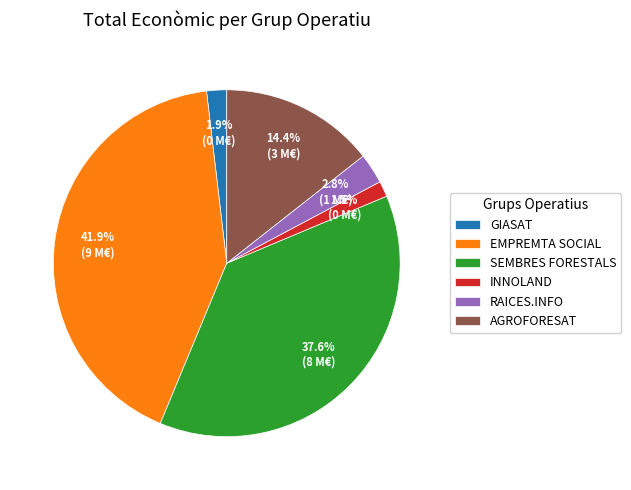

Does SEMBRES FORESTALS account for over 50% of the chart?

No